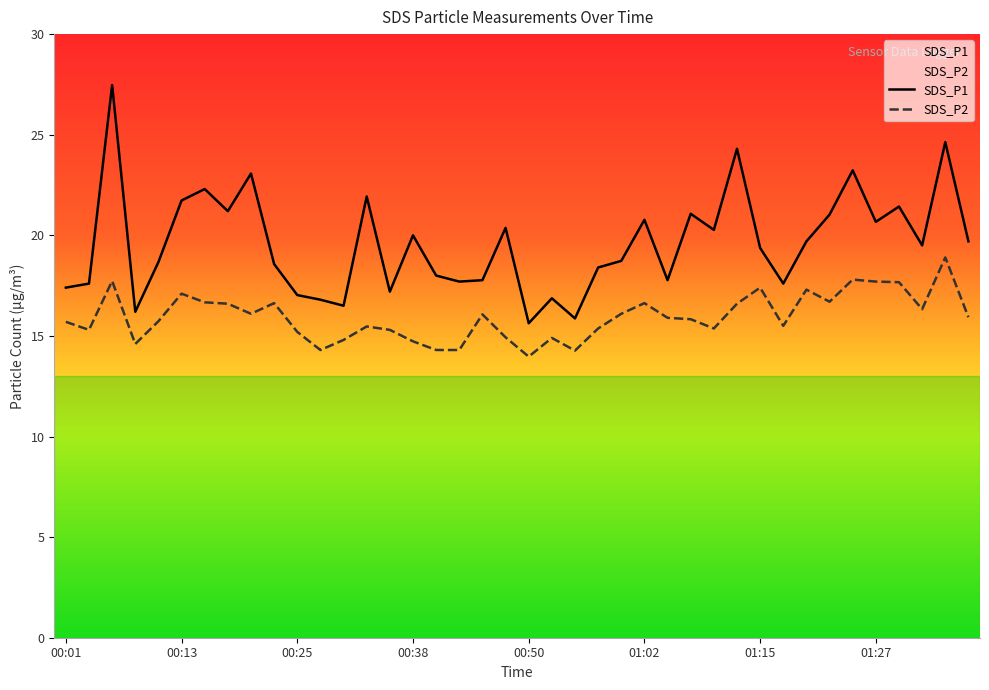

List the series in order of their overall mean, highest first.

SDS_P1, SDS_P2